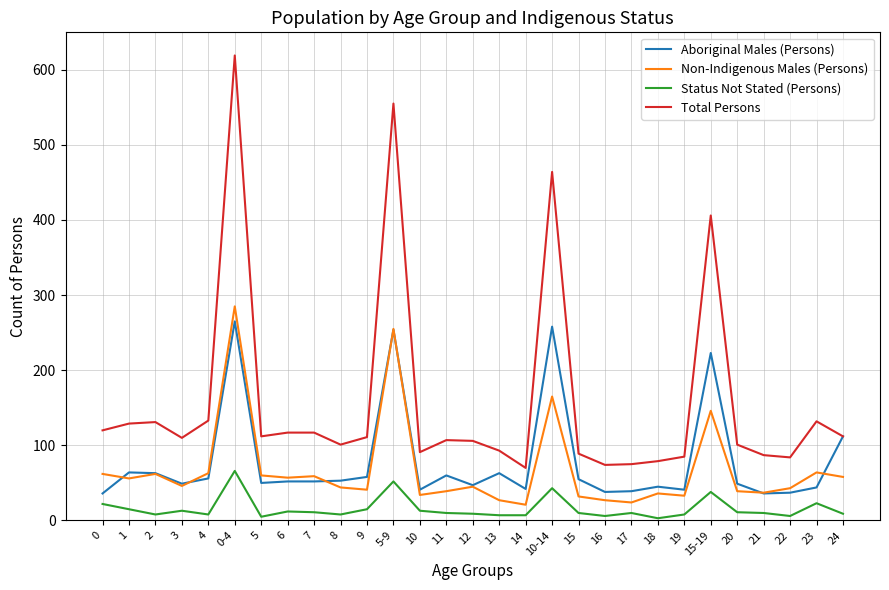

What is the sum of the Status Not Stated (Persons) values at 1 and 23?

38